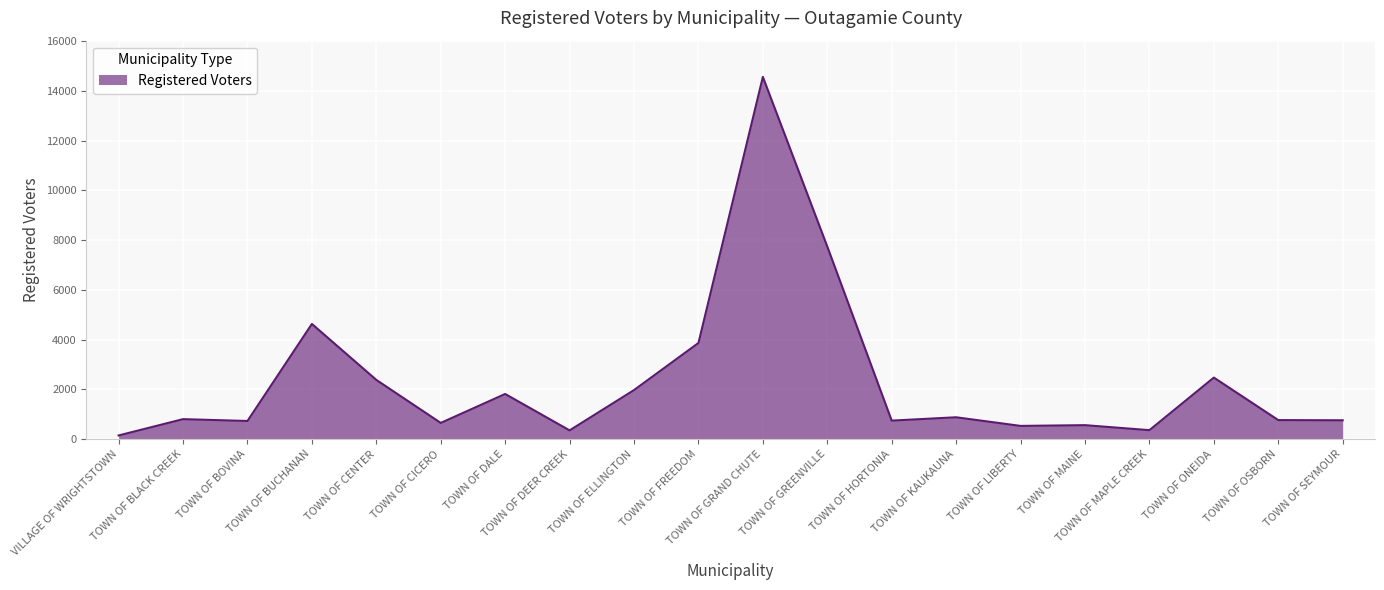

What is the greatest value displayed?

14563